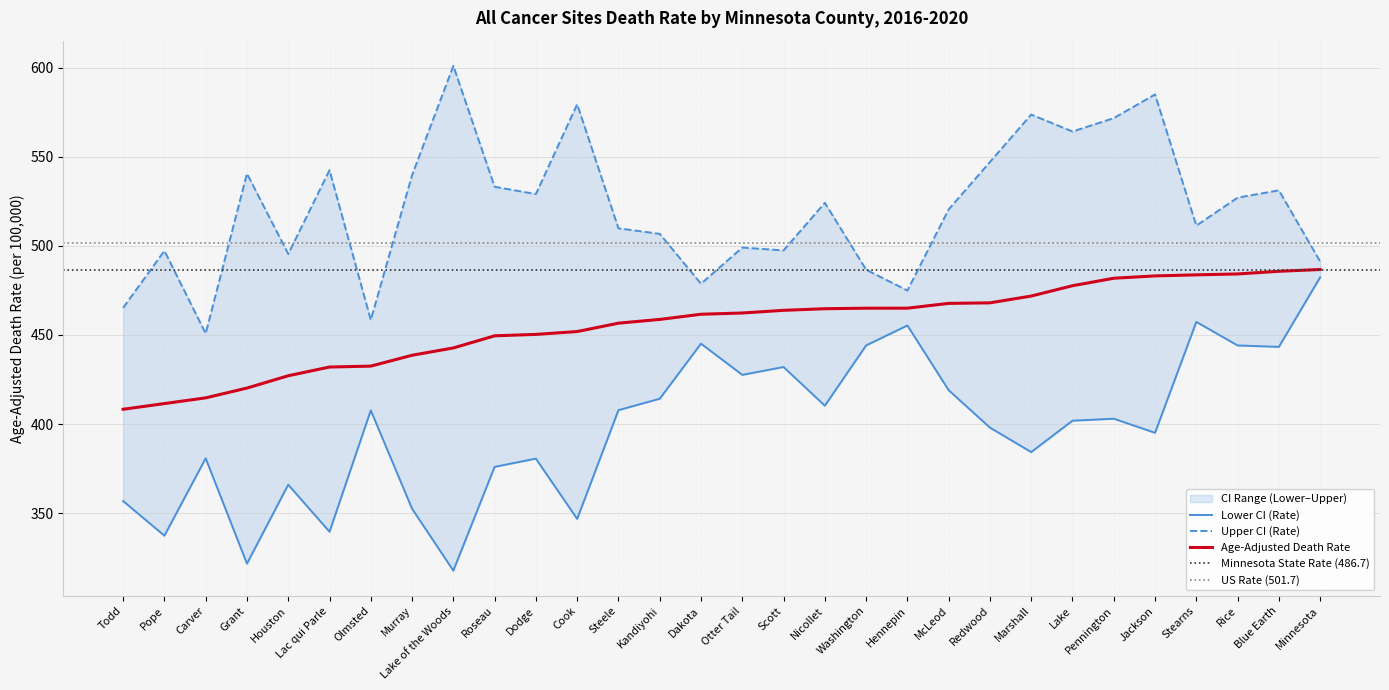

True or false: Upper CI (Rate) and Age-Adjusted Death Rate intersect in this chart.

False